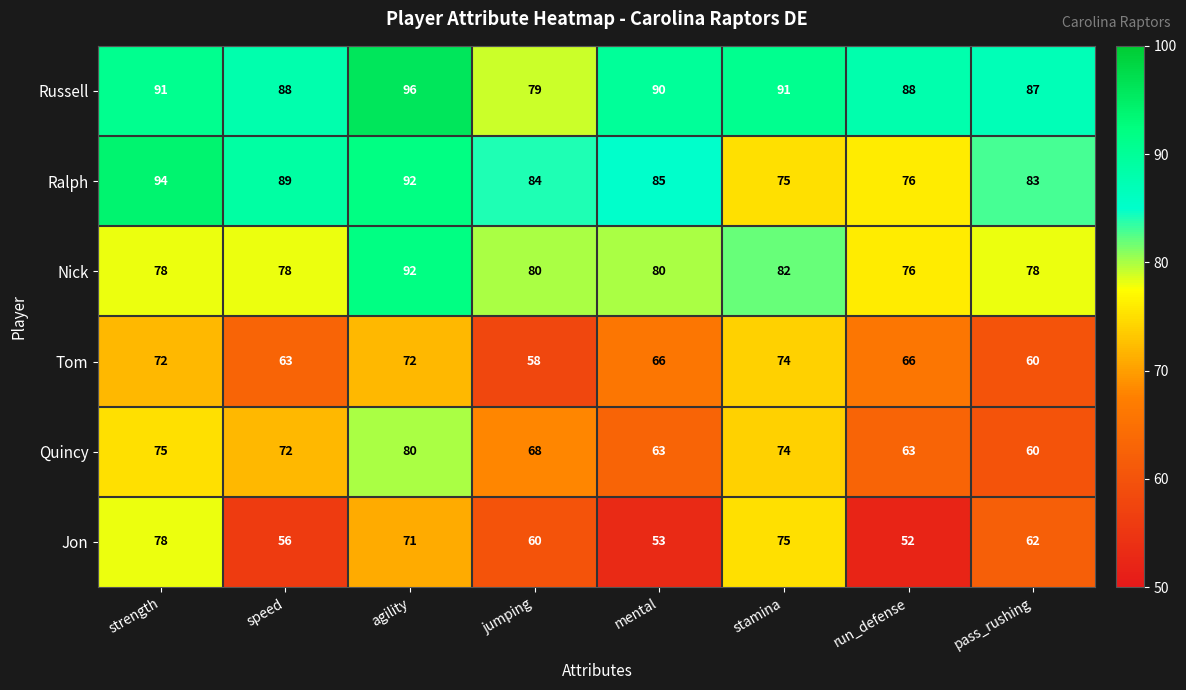

How many values in the Nick series are below 80?

4